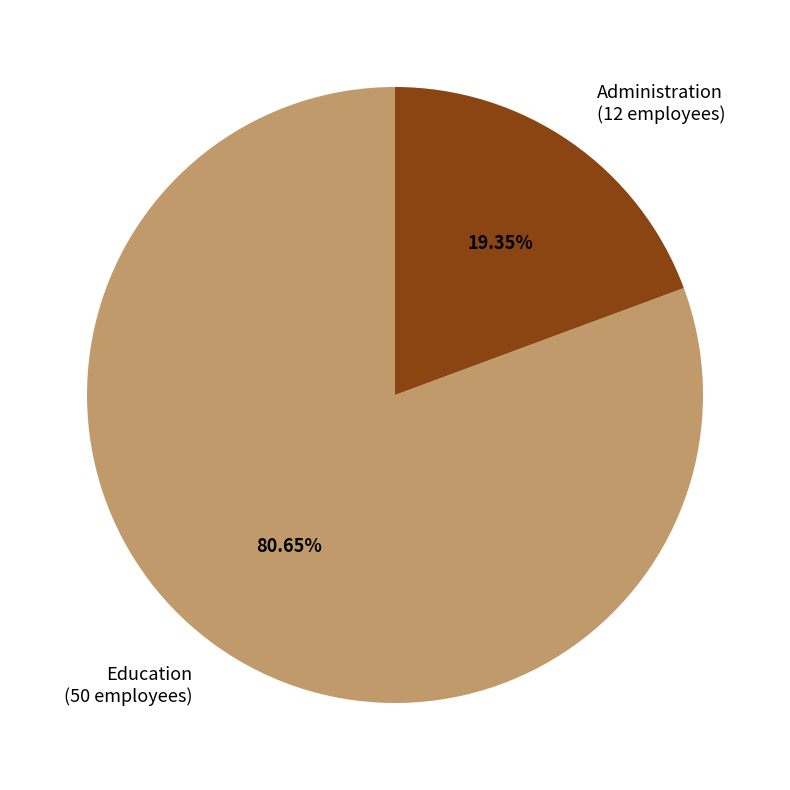

What is the ratio of the value at Education to the value at Administration?

4.2